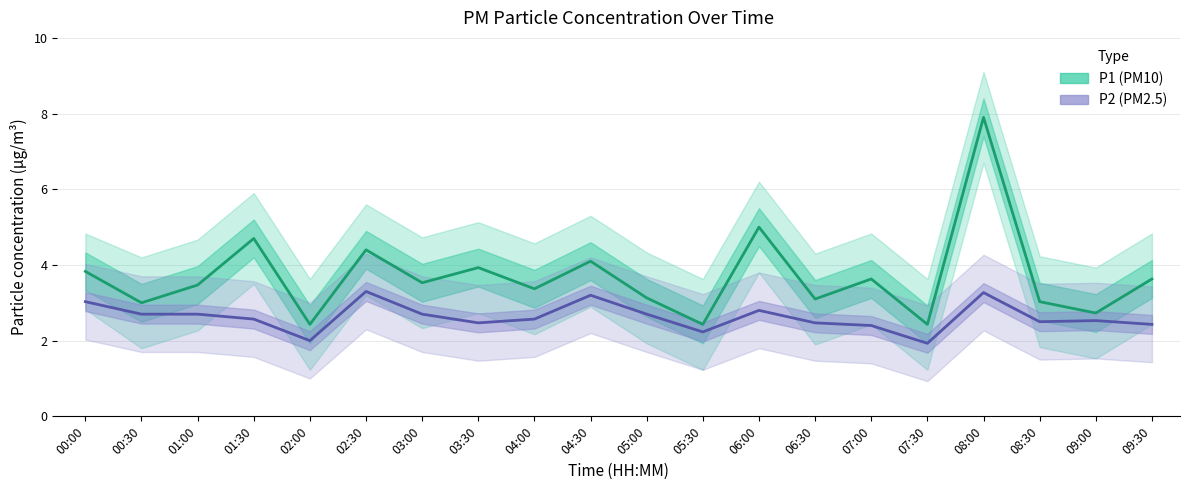

What is the greatest value displayed?

7.9